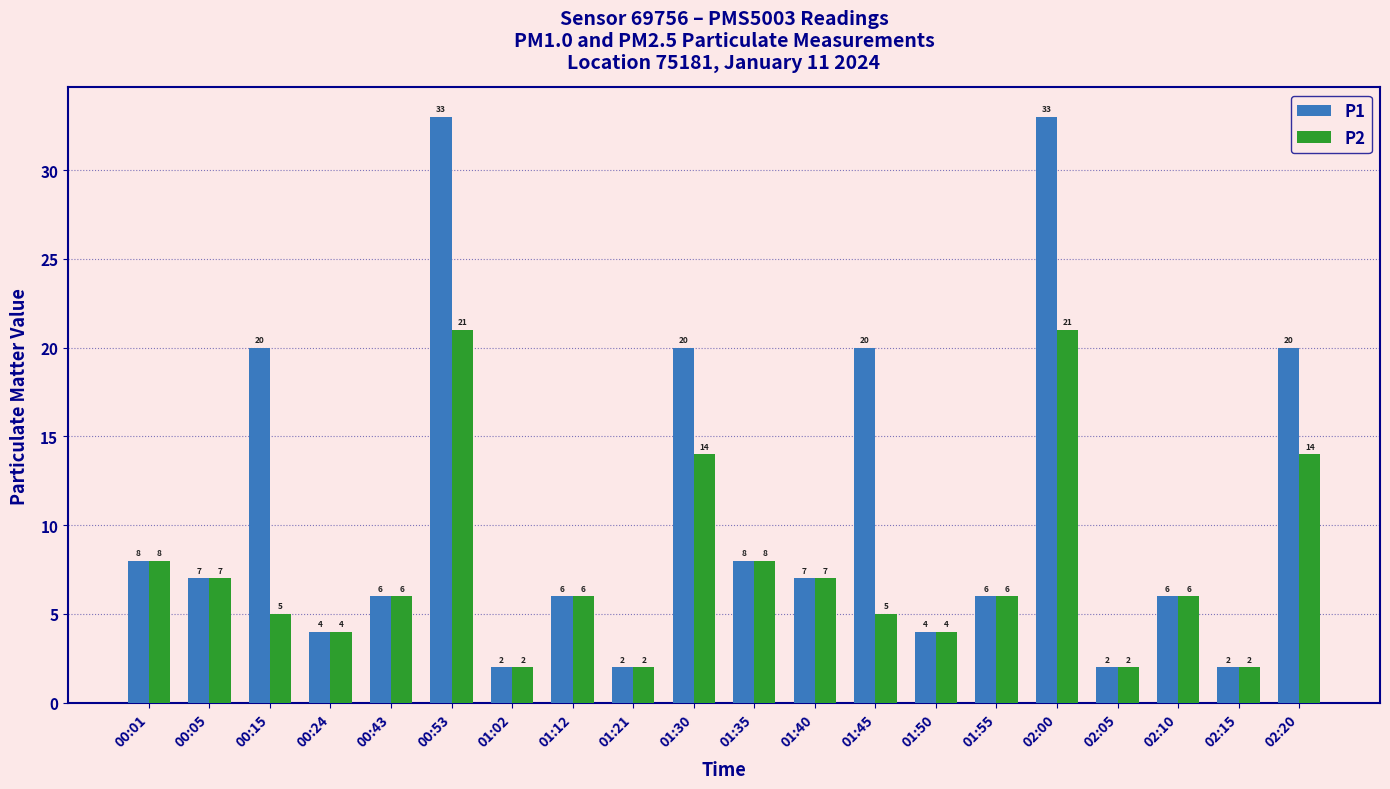

What are all the series names shown in the legend?

P1, P2